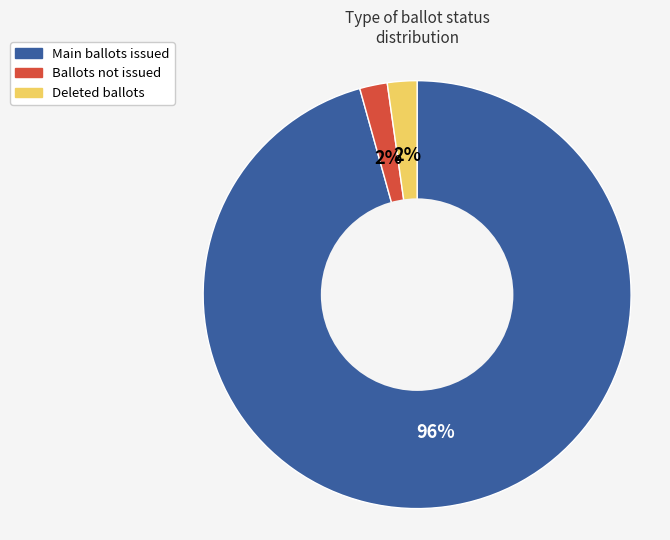

Is there any slice that represents more than half of the pie?

Yes